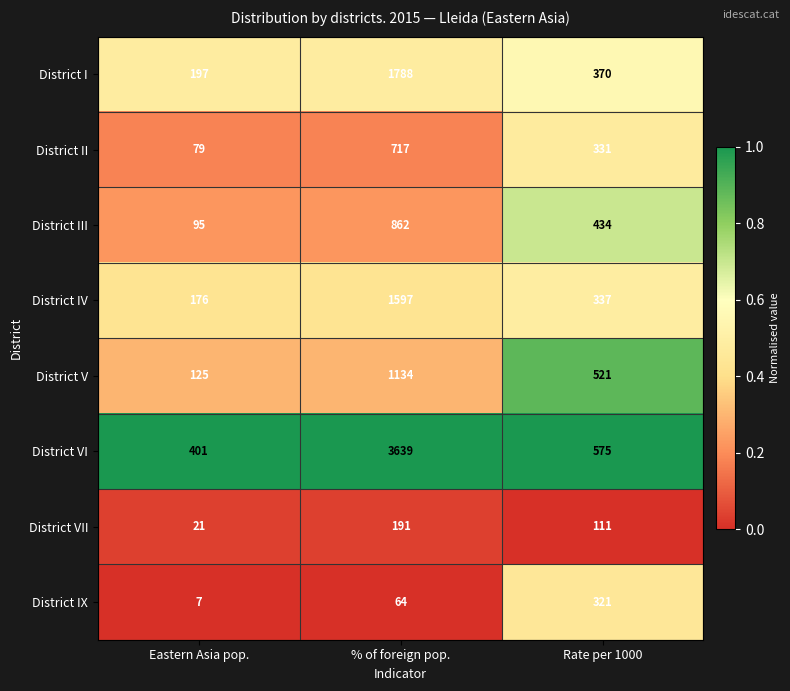

Reading right to left, what are all the values shown in this chart?

District I: 370	1788	197
District II: 331	717	79
District III: 434	862	95
District IV: 337	1597	176
District V: 521	1134	125
District VI: 575	3639	401
District VII: 111	191	21
District IX: 321	64	7